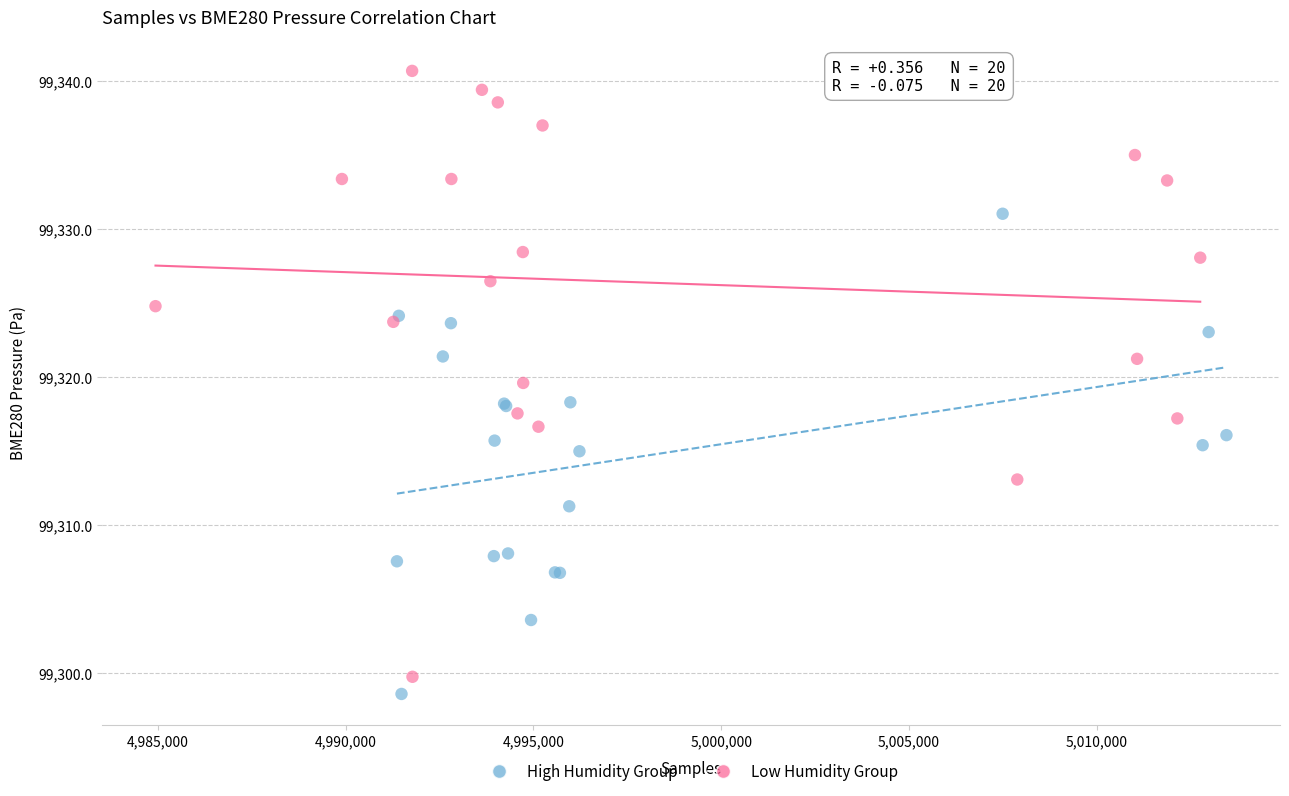

Which series contains the highest Y value?

Low Humidity Group